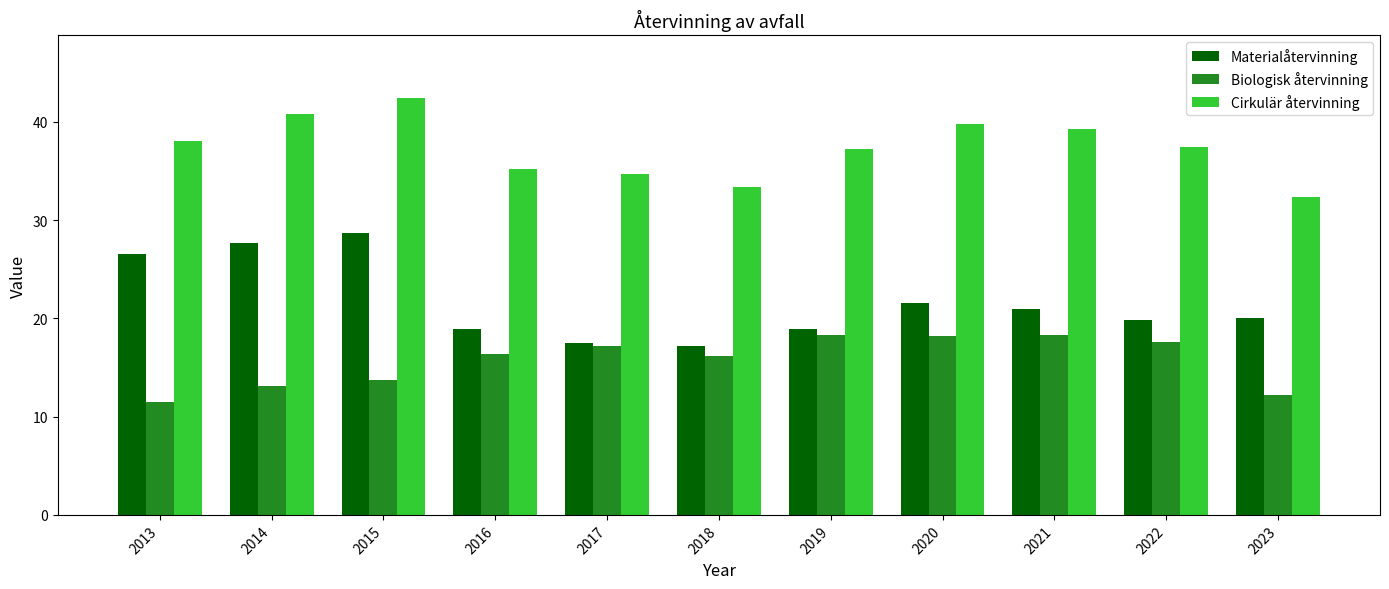

How many categories are shown in the chart?

11